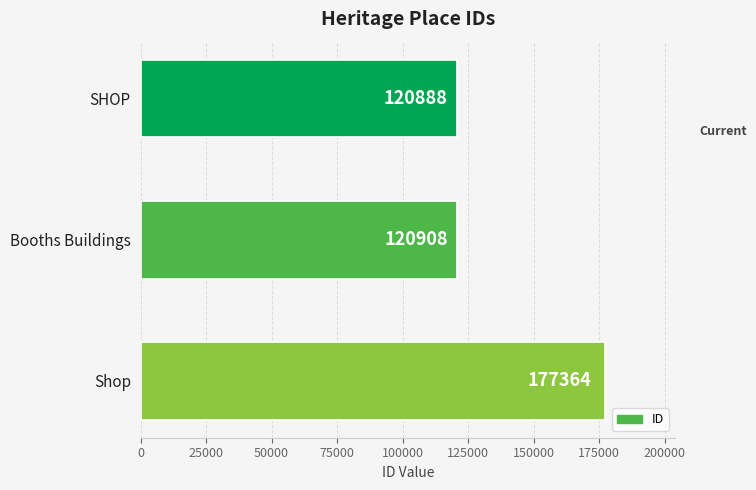

The value at Booths Buildings is 82414. True or false?

False